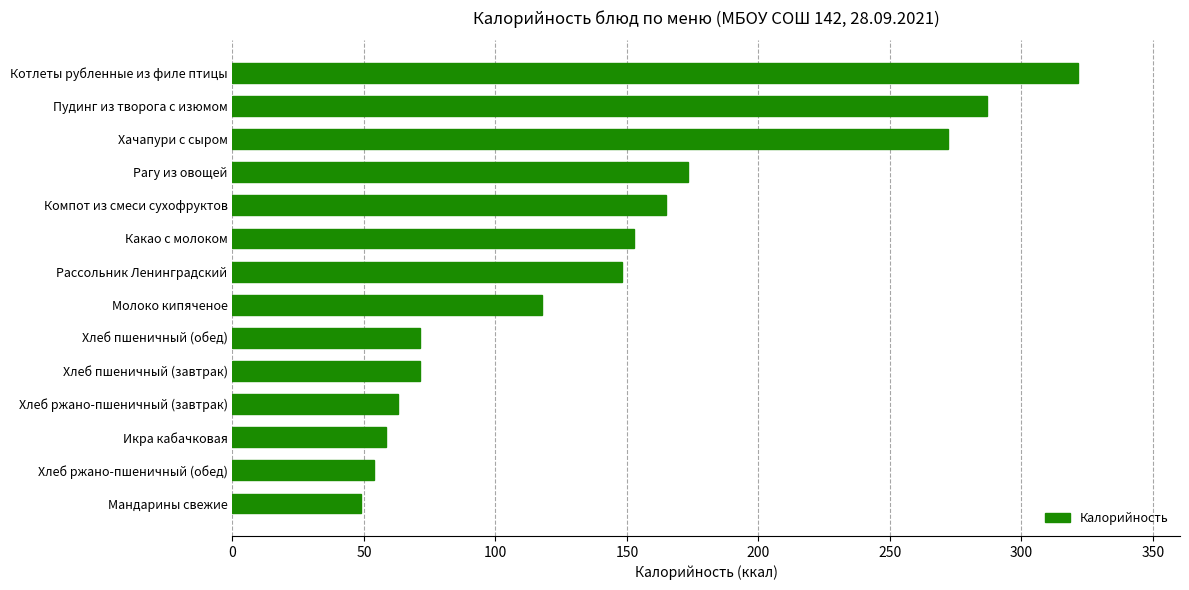

True or false: the data shows 26.1 at Хлеб ржано-пшеничный (обед).

False